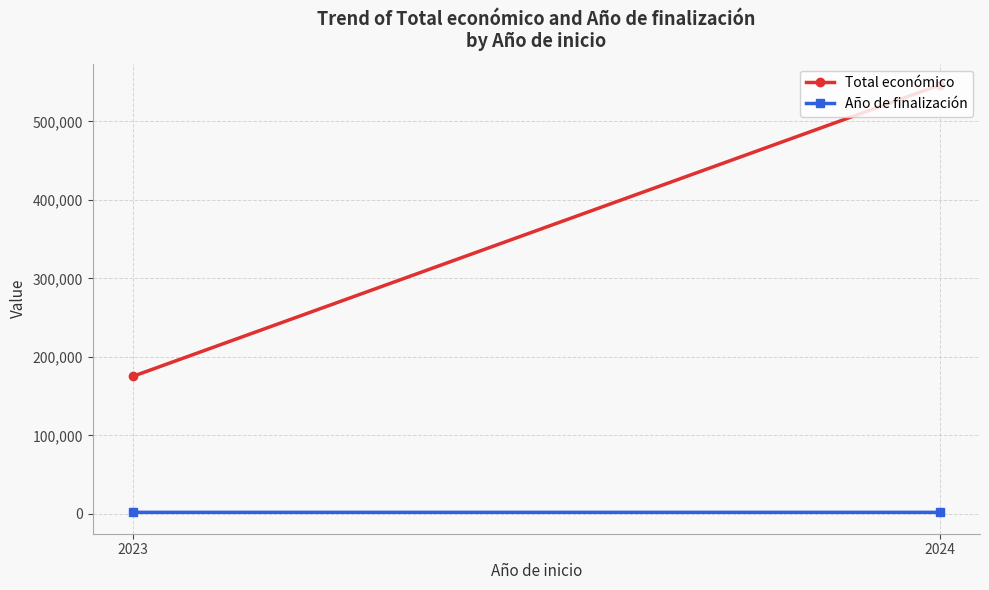

Where does the Año de finalización series first go above 2029?

2023